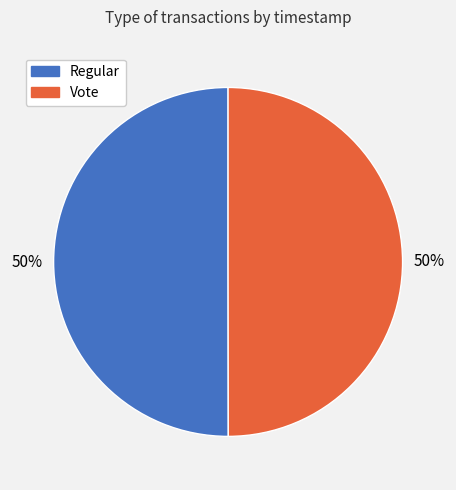

Approximately how many times larger is the value at Vote compared to Regular?

1.0